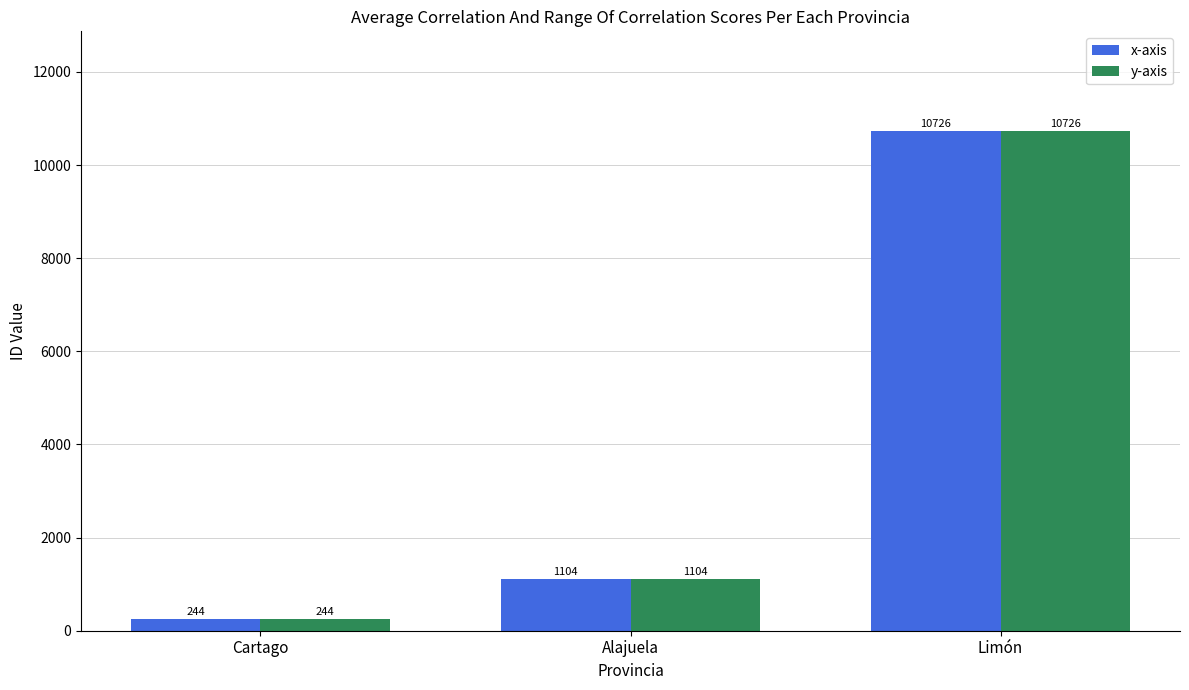

At which category is the sum across all series the highest?

Limón